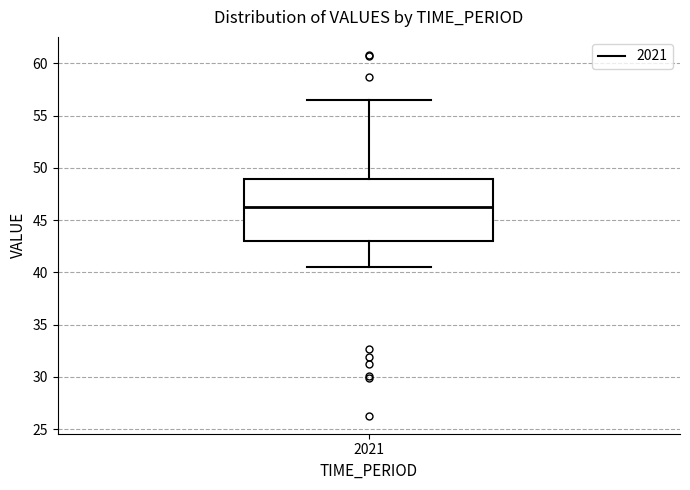

Transcribe this box plot: give where the median line is, the range the box spans, and where the two whiskers end, as read against the y-axis. The values are not printed on the chart, so give them approximately, as read against the axis.

median 46.5, box 43.0 to 49.0, whiskers 40.5 to 56.5